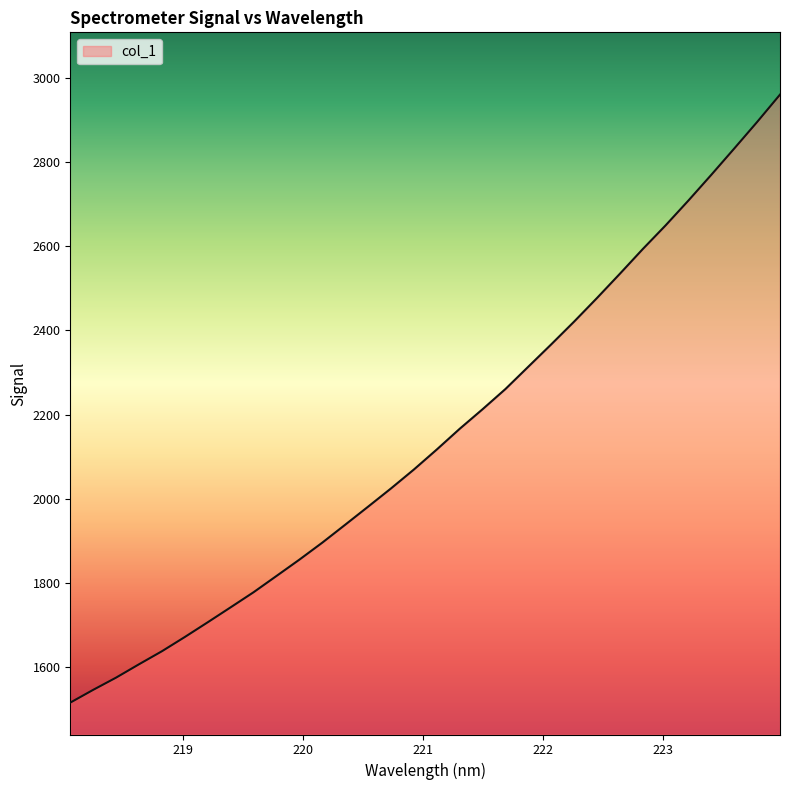

How many lines are shown in the chart?

1